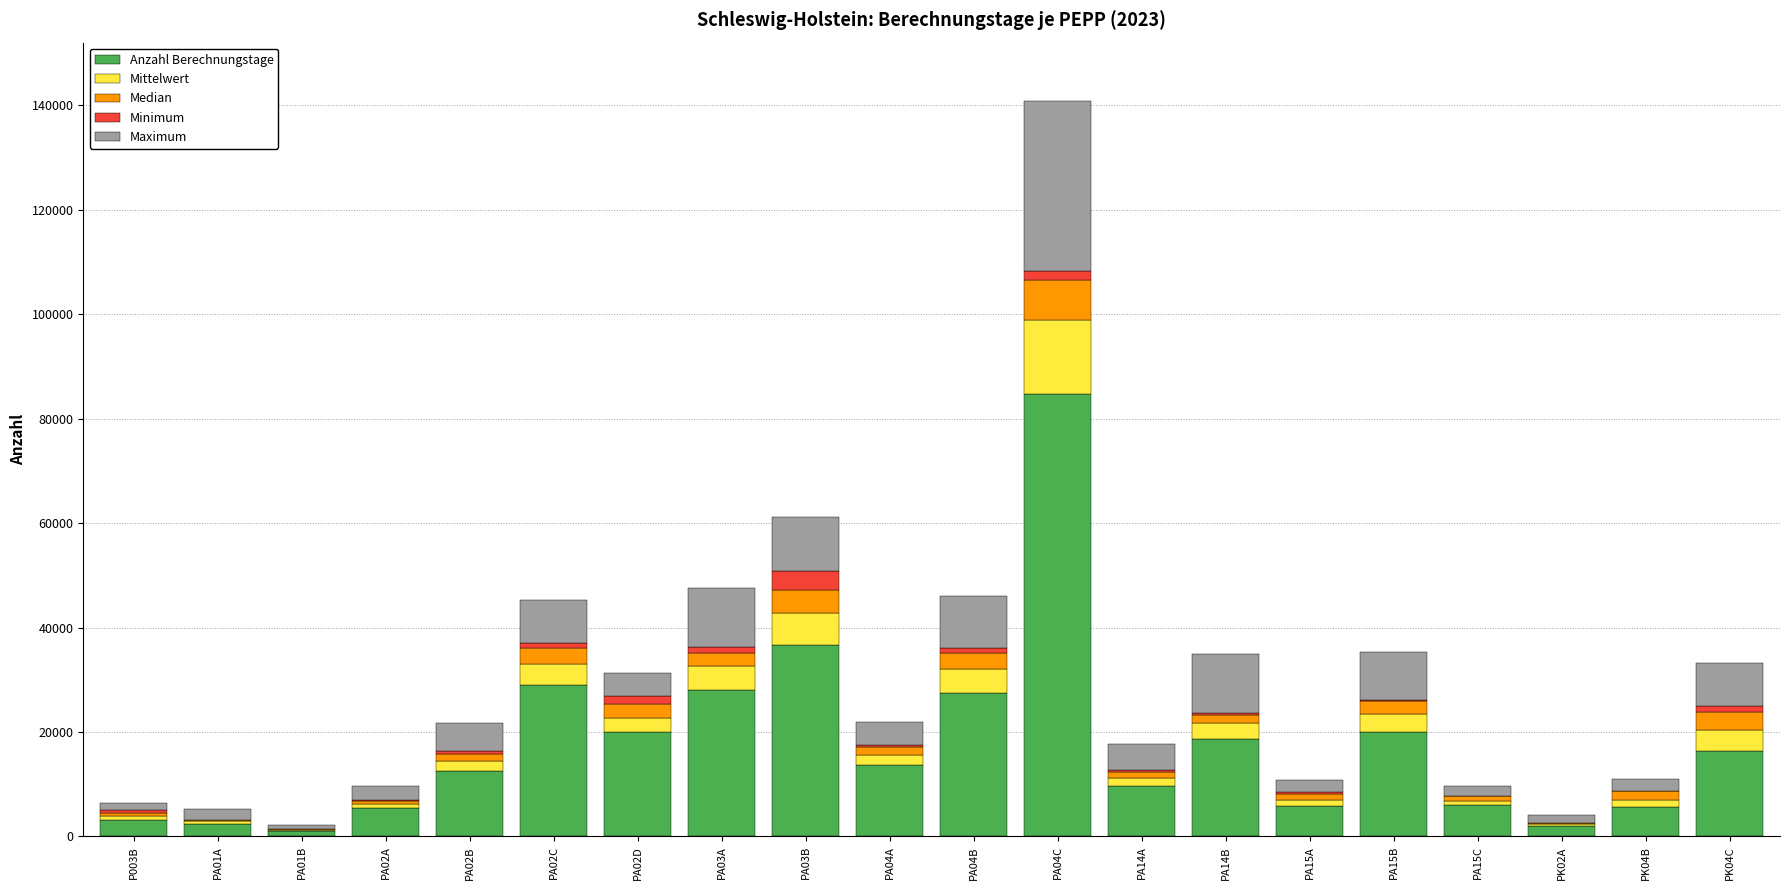

What is the total value across all series at PA04B?

45976.0